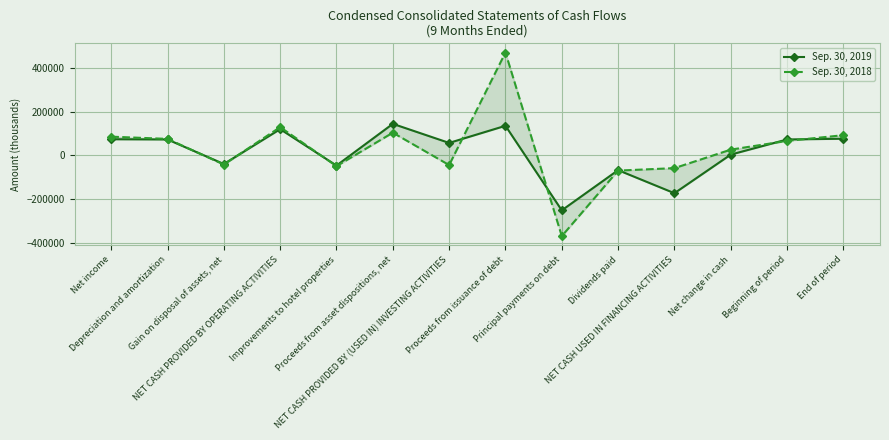

What is the total value across all series at Net income?

158964